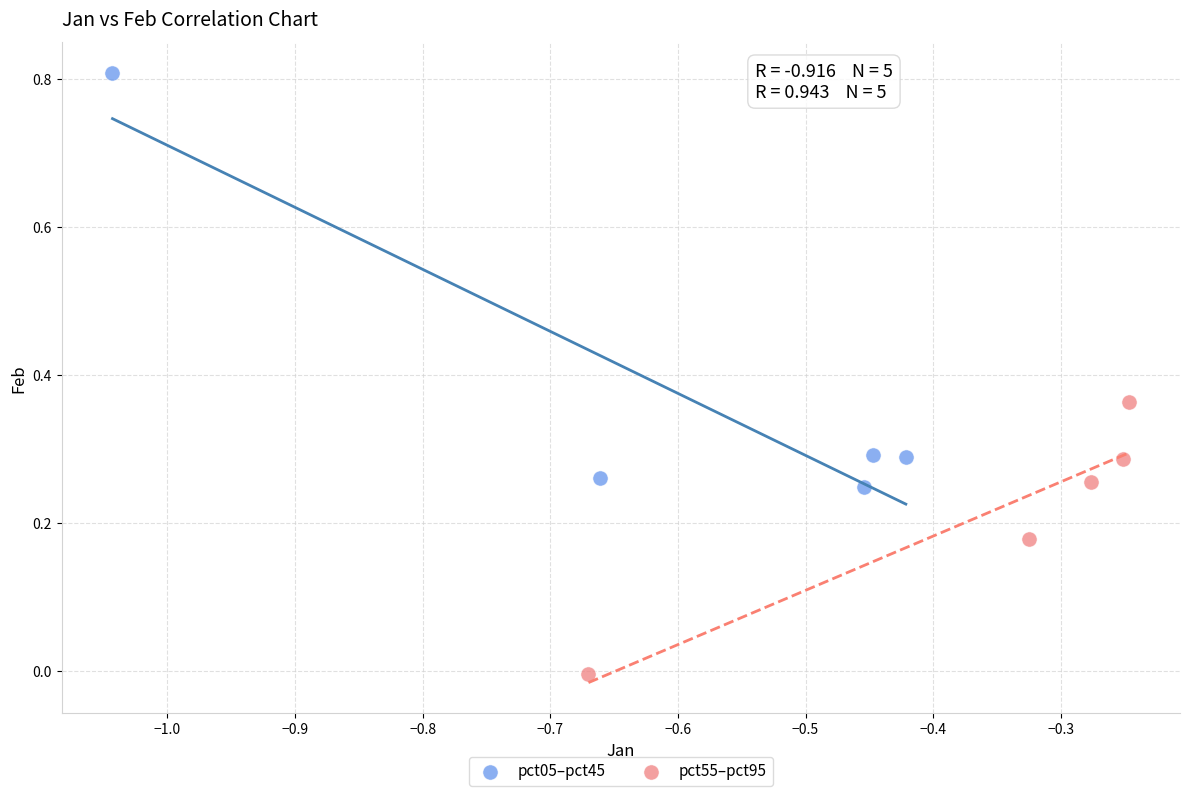

Which series contains the lowest Y value?

pct55–pct95